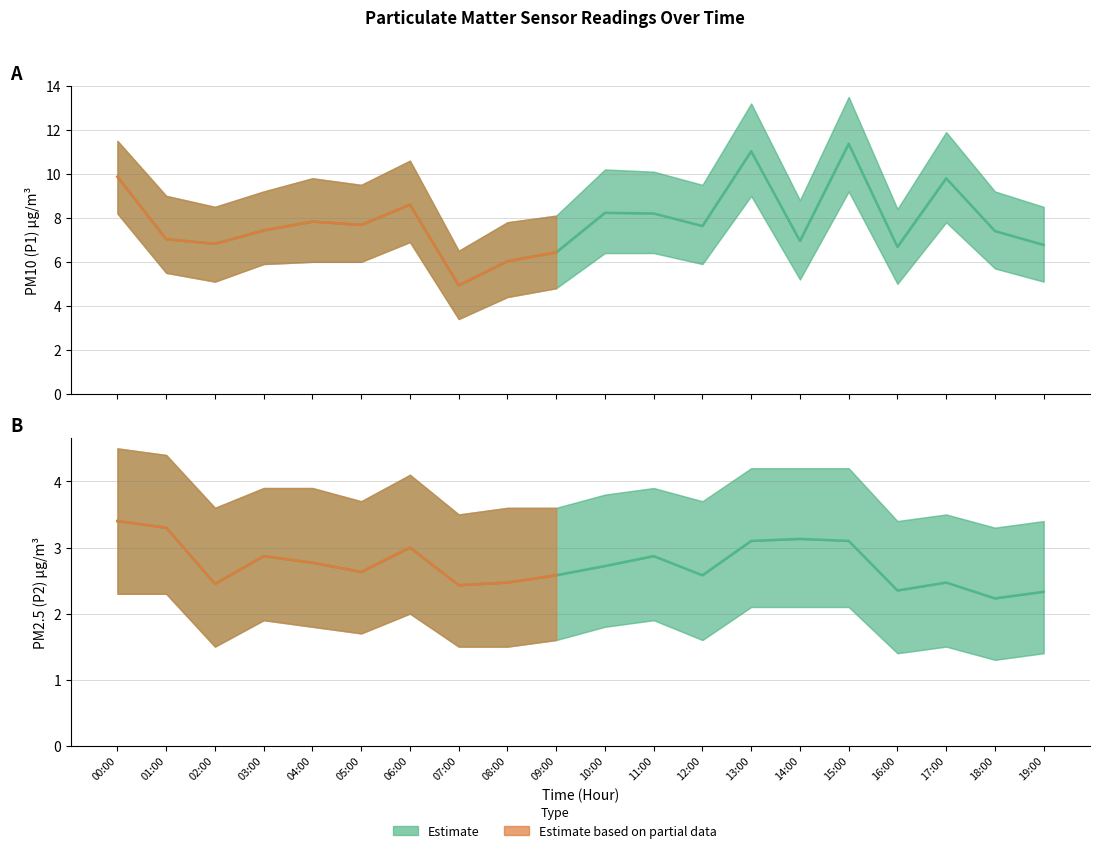

What value does the P2 series have at 07:00?

2.4